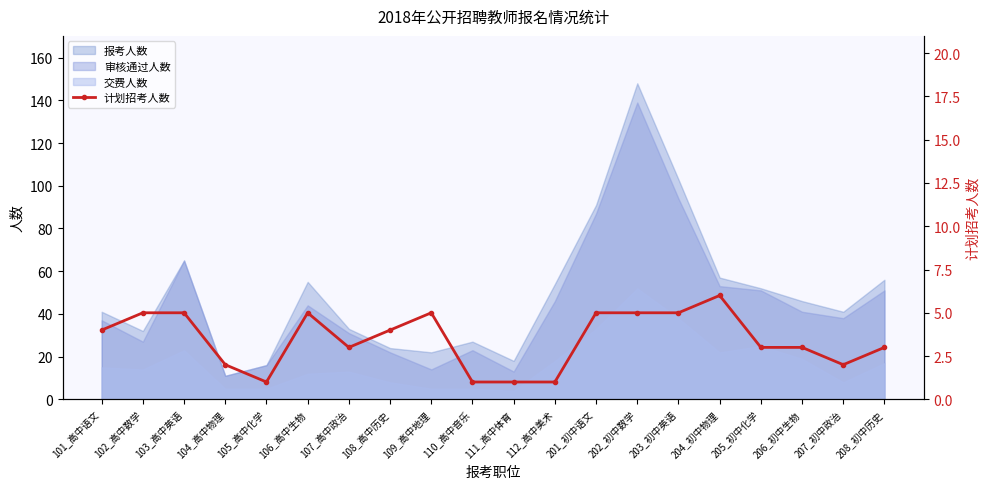

True or false: the data has more than 0 interior local peaks.

True